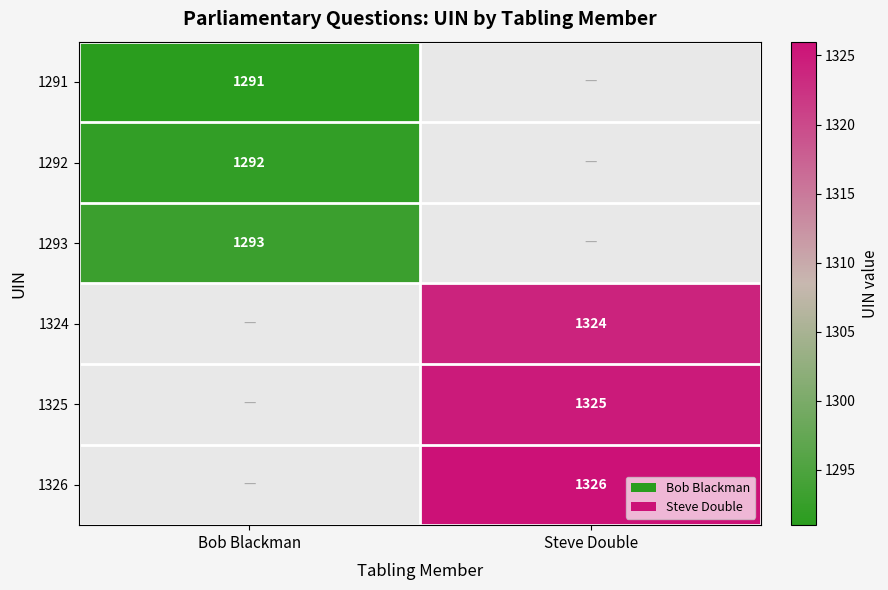

True or false: 1324 has a value of 1844 at Steve Double.

False